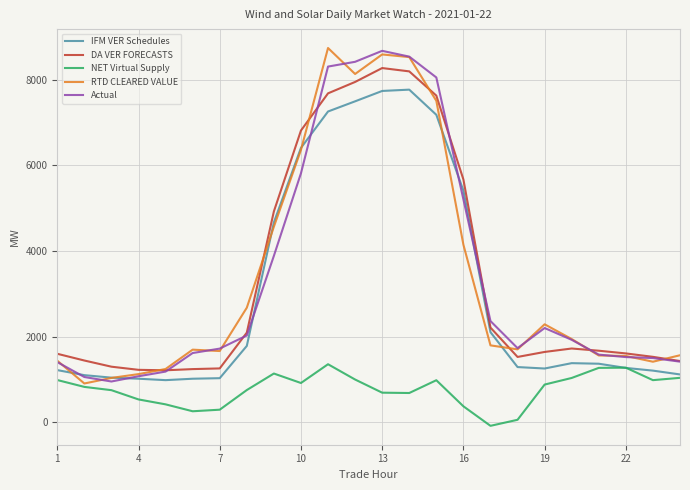

What is the maximum value shown in the chart?

8741.0